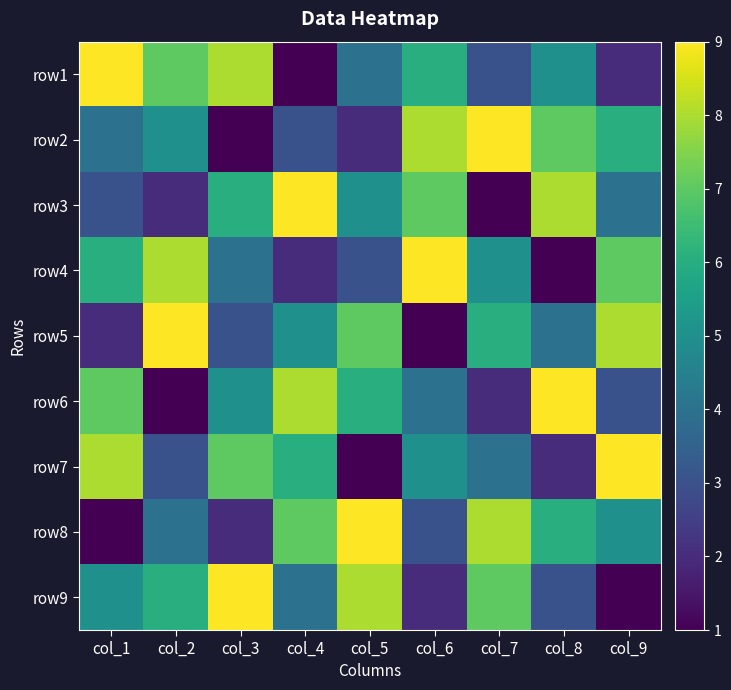

Which has a higher value, col_8 or col_7?

col_8